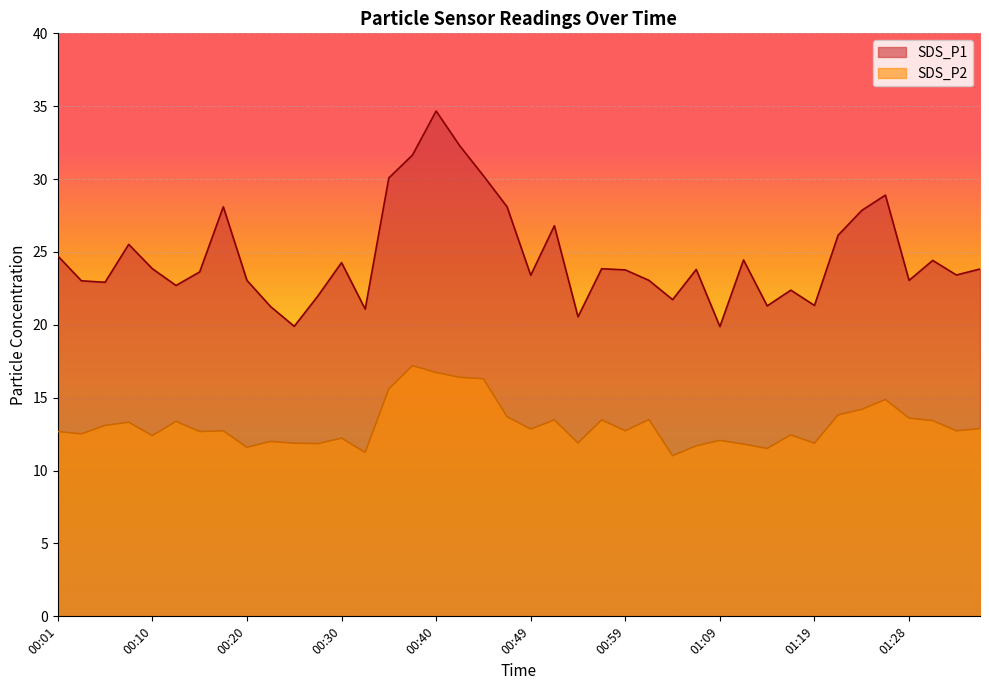

In SDS_P2, how many points are higher than both neighbors (excluding endpoints)?

12